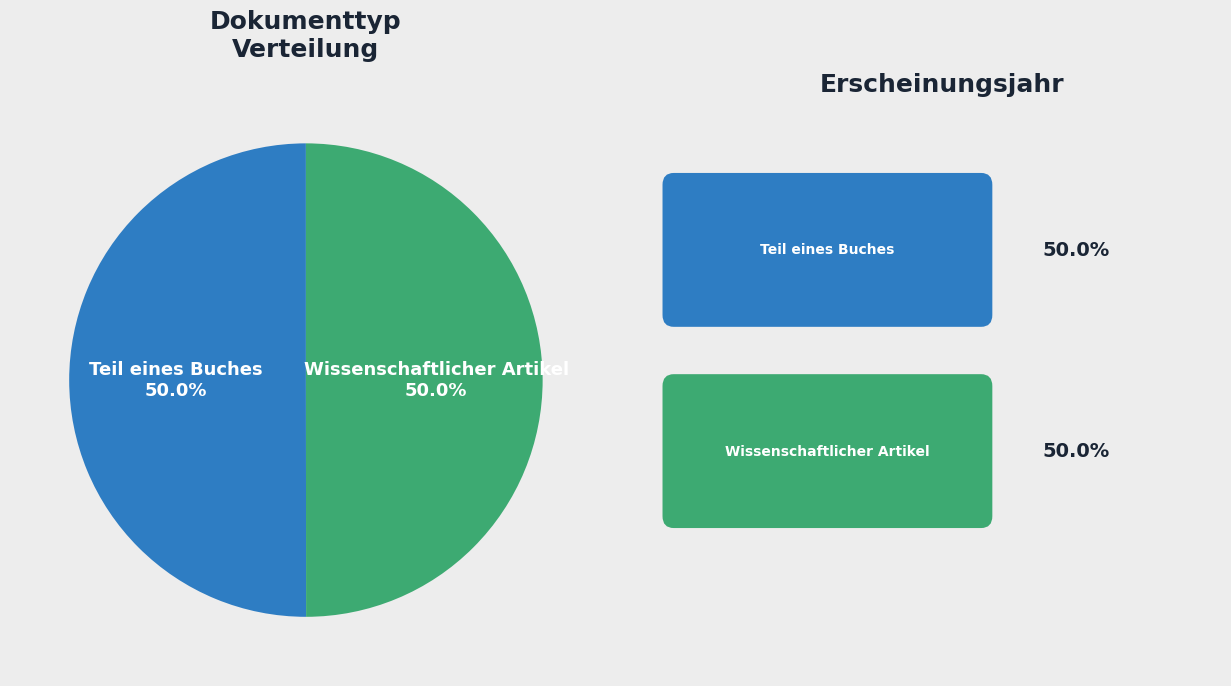

What portion of the pie excludes Teil eines Buches?

50.0%